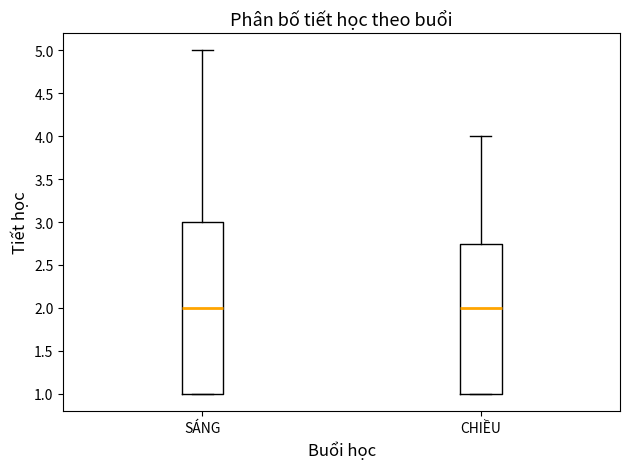

Reading left to right, read every box against the y-axis: the position of its median line, the range the box covers, and the ends of its whiskers. The values are not printed on the chart, so give them approximately, as read against the axis.

SÁNG: median 2.00, box 1.00 to 3.00, whiskers 1.00 to 5.00
CHIỀU: median 2.00, box 1.00 to 2.75, whiskers 1.00 to 4.00